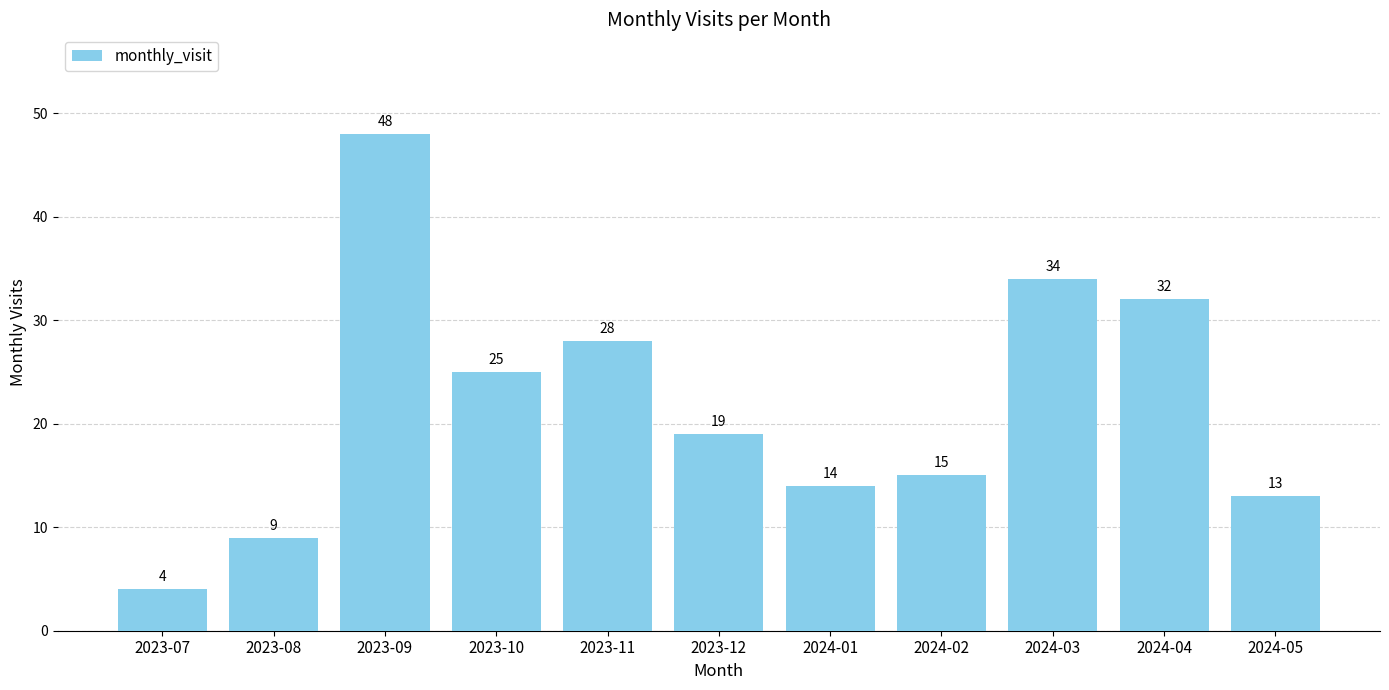

What is the approximate value at 2023-12?

19